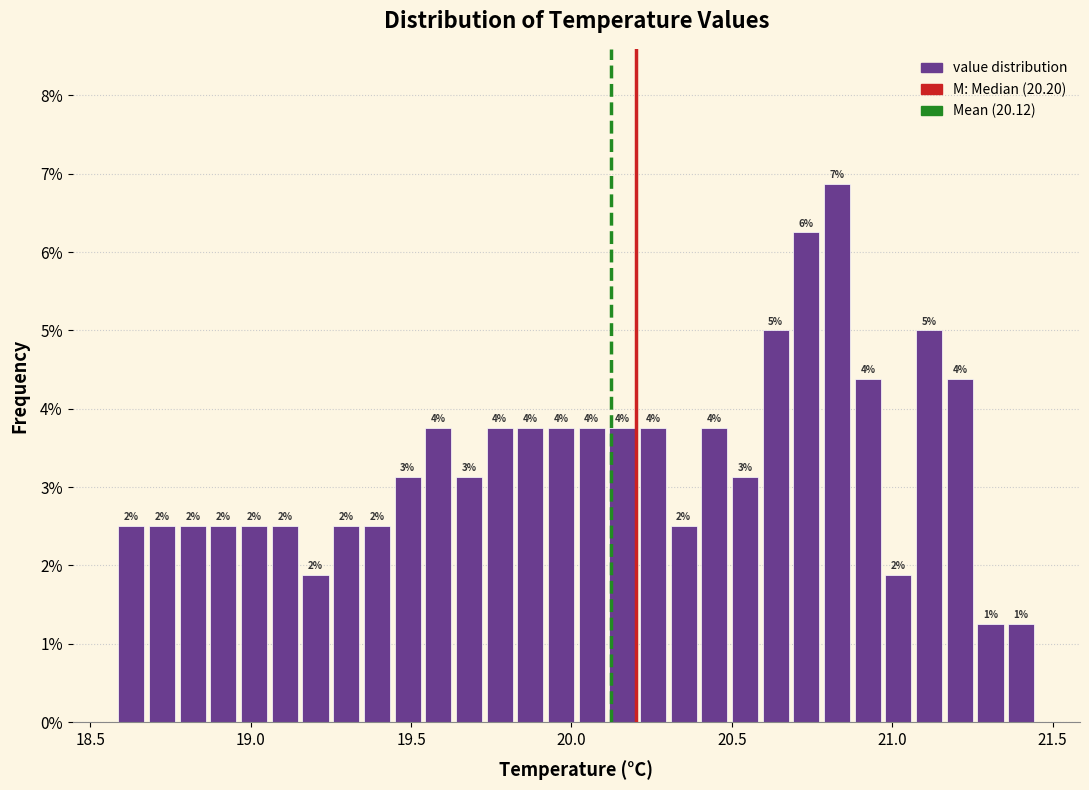

Read against the x-axis, roughly where is the centre of the tallest bar?

20.85